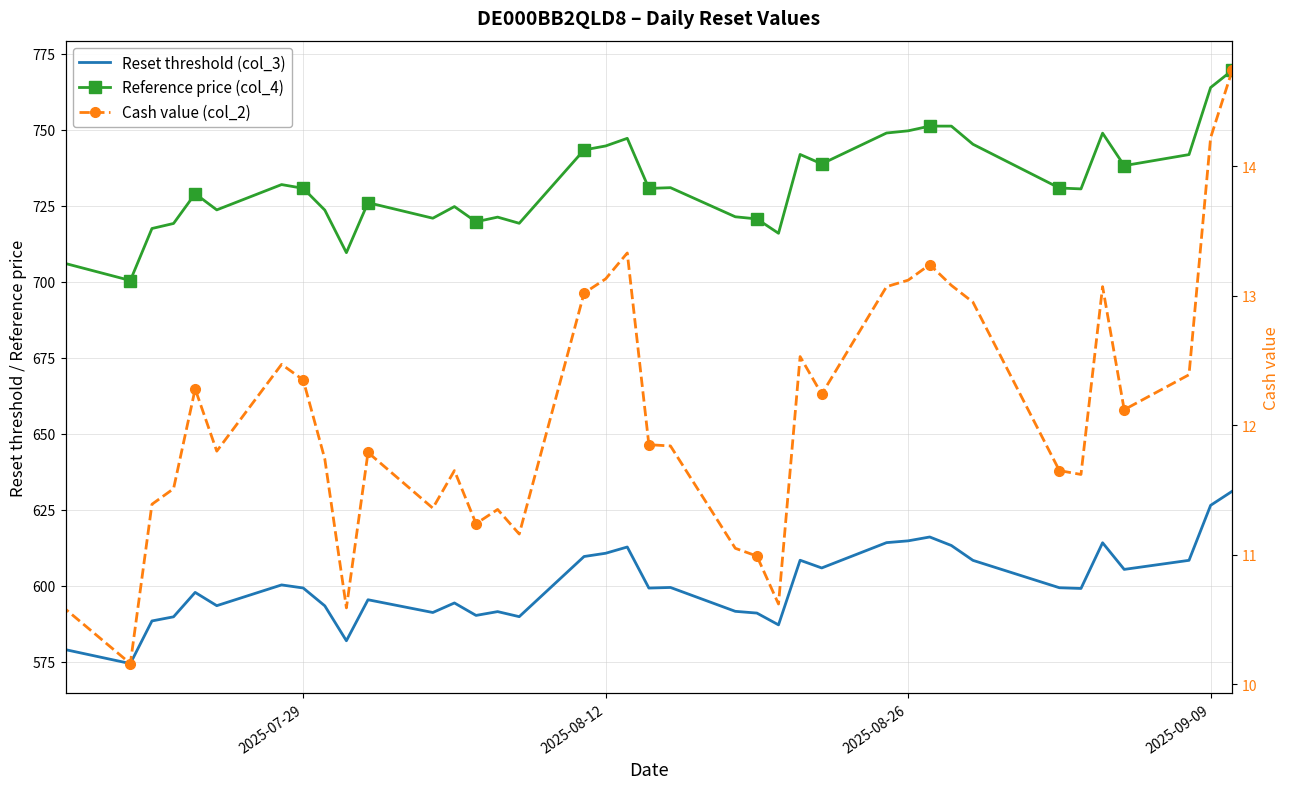

How many lines are shown in the chart?

3